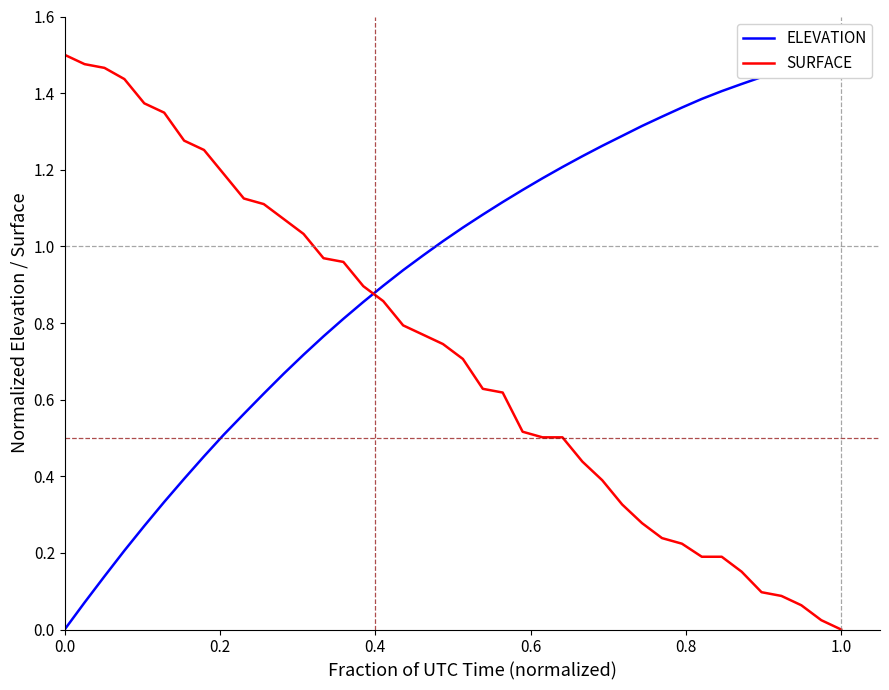

The value of SURFACE at 0.0 is 1.5. True or false?

True